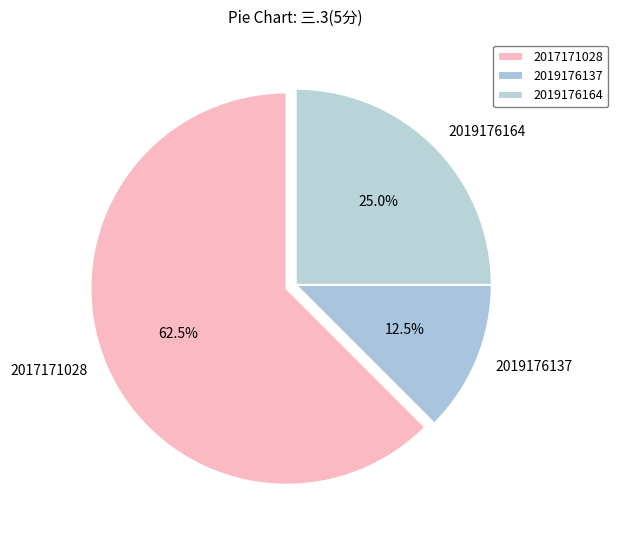

Does any single category account for the majority?

Yes